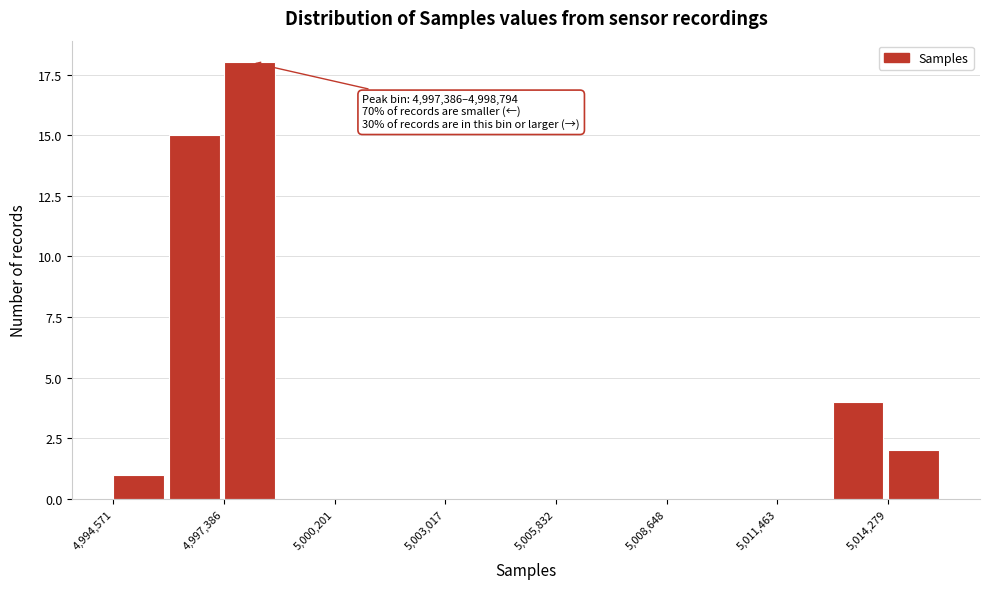

Around what value on the x-axis is the tallest bar? Give the approximate position of its centre, as read against the axis.

4998000